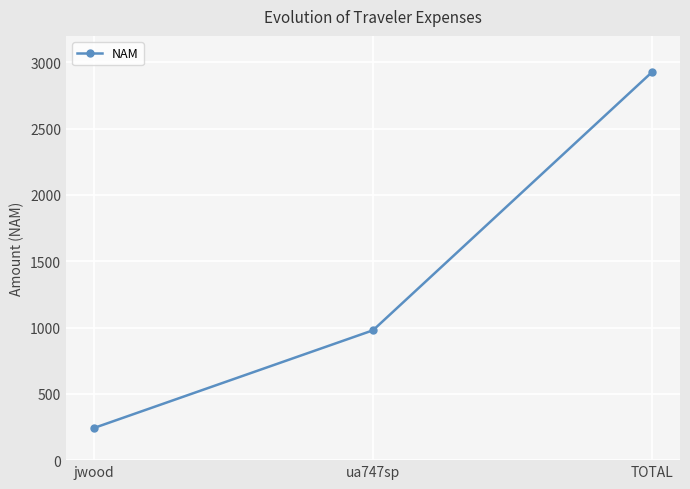

The chart shows a value of 4700.2 at TOTAL. True or false?

False